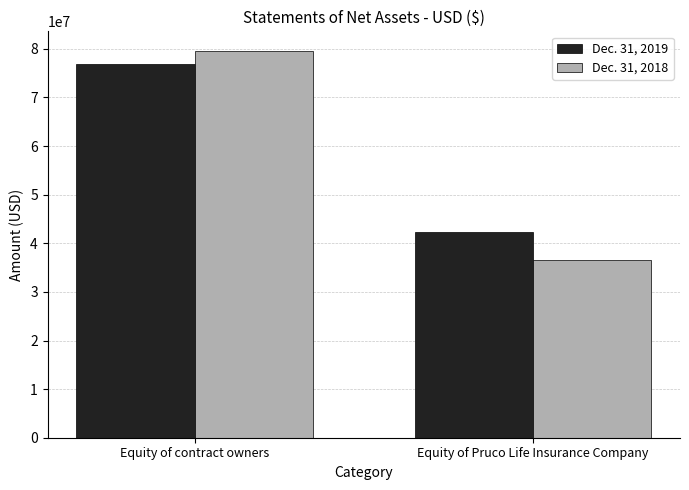

How many Dec. 31, 2018 values are between 36475449 and 79624156?

2